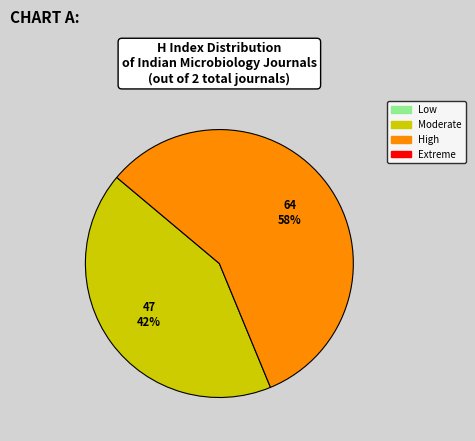

Does any single category account for the majority?

Yes